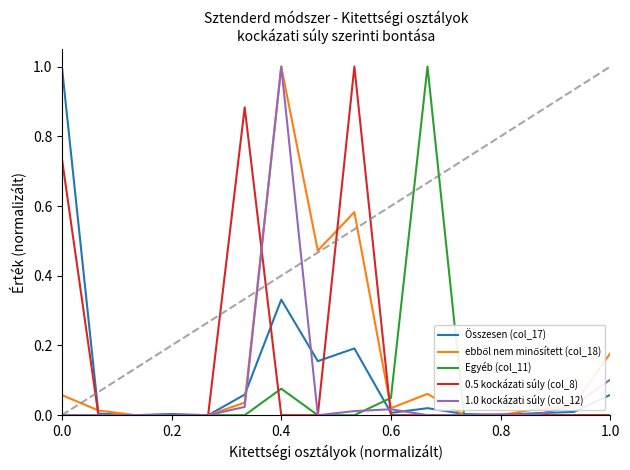

What is the maximum value for Összesen (col_17)?

1.0